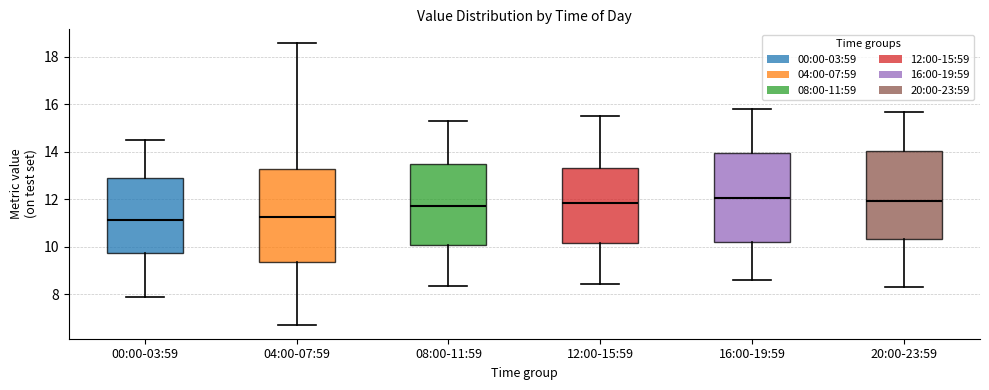

Reading left to right, read every box against the y-axis: the position of its median line, the range the box covers, and the ends of its whiskers. The values are not printed on the chart, so give them approximately, as read against the axis.

00:00-03:59: median 11.2, box 9.8 to 12.8, whiskers 7.8 to 14.4
04:00-07:59: median 11.2, box 9.4 to 13.2, whiskers 6.8 to 18.6
08:00-11:59: median 11.8, box 10.0 to 13.4, whiskers 8.4 to 15.4
12:00-15:59: median 11.8, box 10.2 to 13.4, whiskers 8.4 to 15.6
16:00-19:59: median 12.0, box 10.2 to 14.0, whiskers 8.6 to 15.8
20:00-23:59: median 12.0, box 10.4 to 14.0, whiskers 8.4 to 15.8